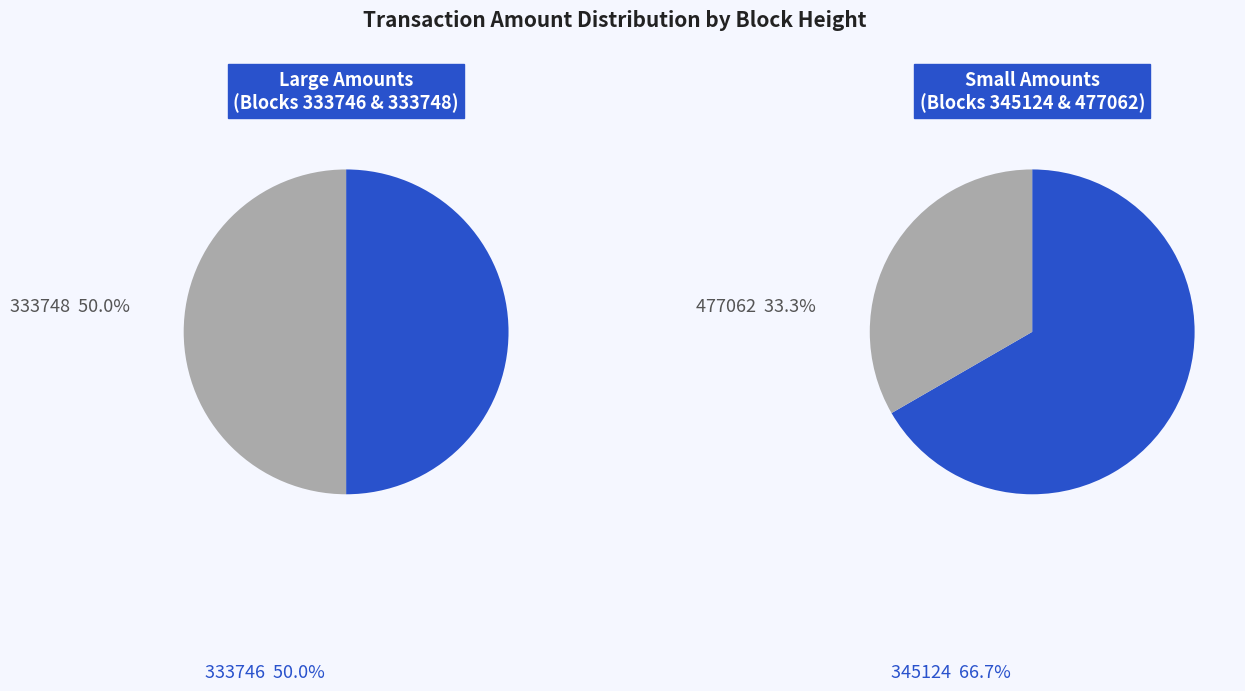

Is it true that 333746 is 50% of the pie?

True